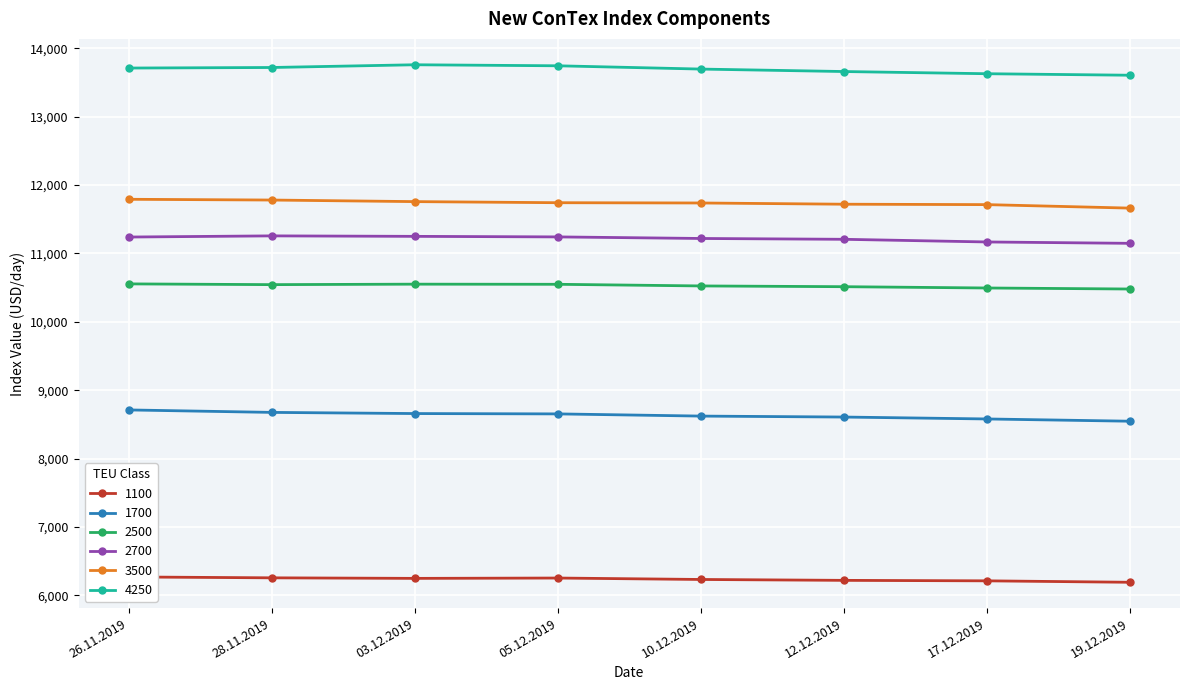

Is it true that 2700 equals 11207 at 12.12.2019?

True